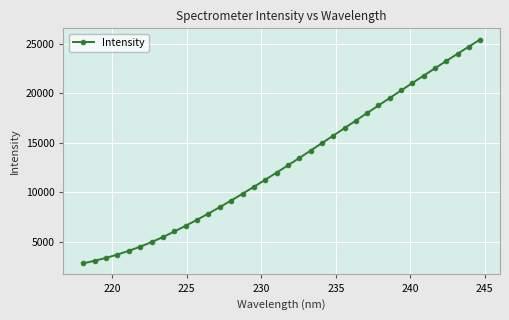

What is the sum of all values?

464759.5